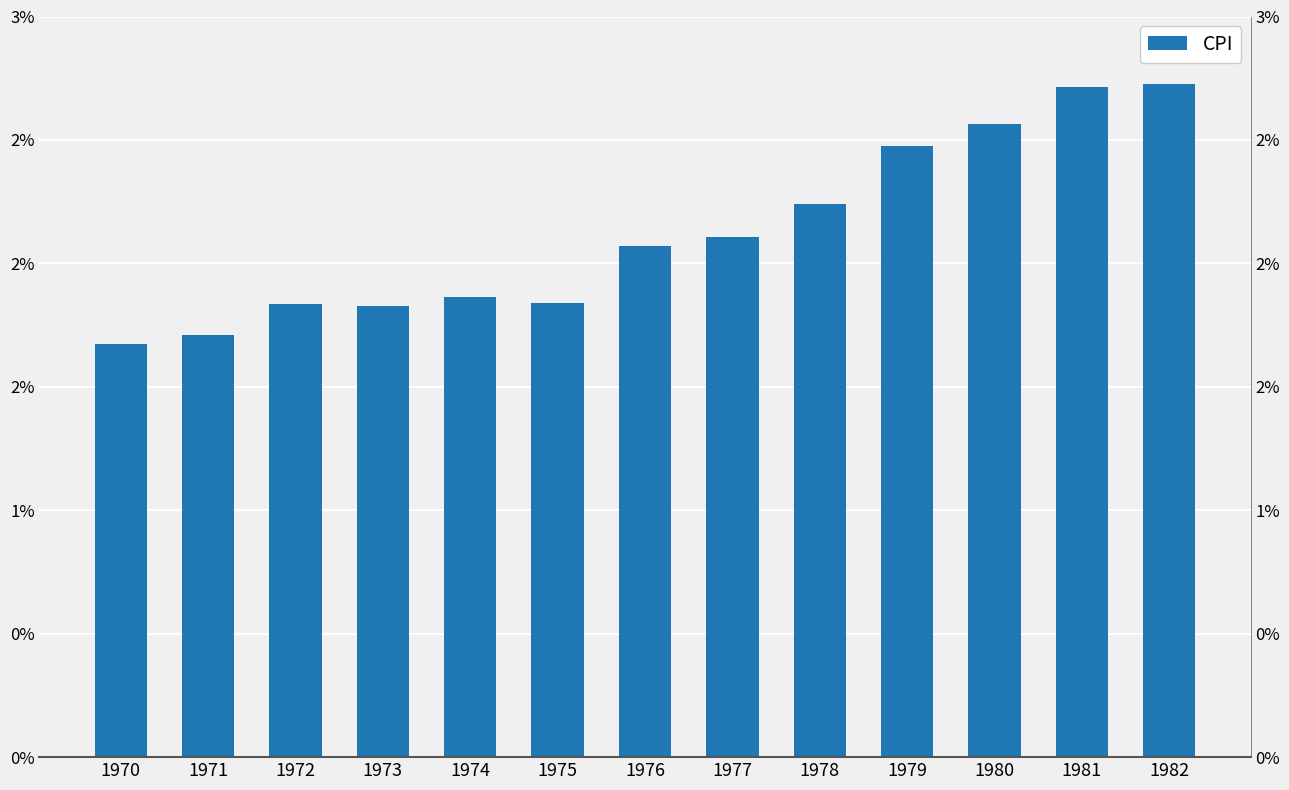

Does the chart contain any negative values?

No